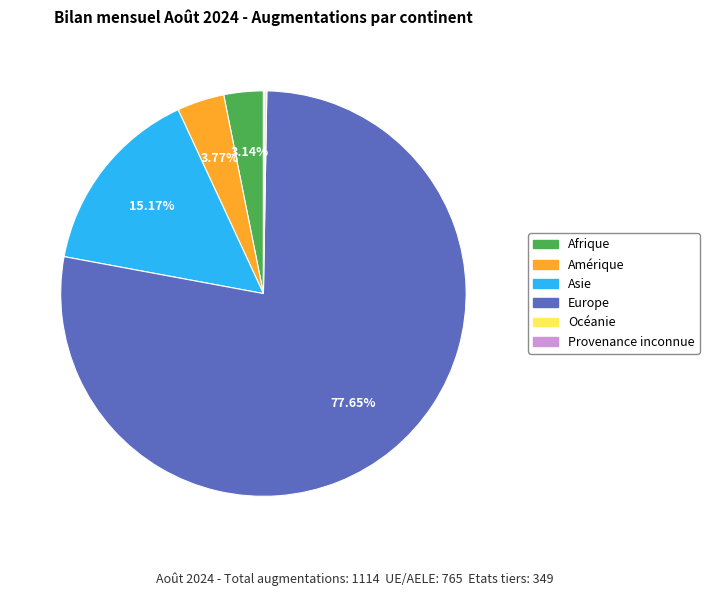

Is there any slice that represents more than half of the pie?

Yes